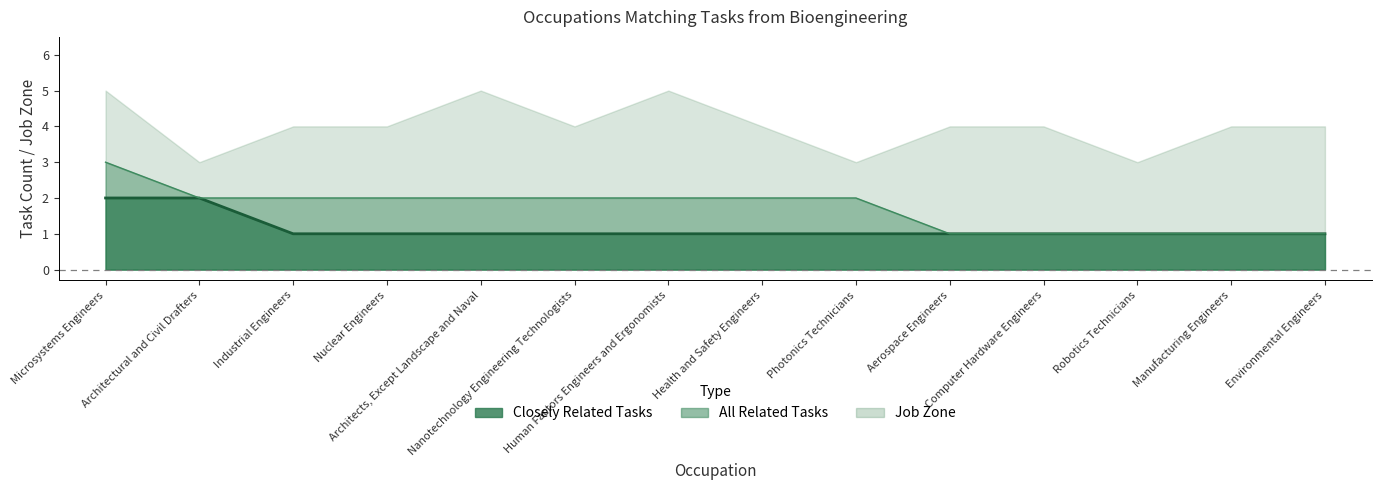

What is the value of the All Related Tasks point at the 4th from the left?

2